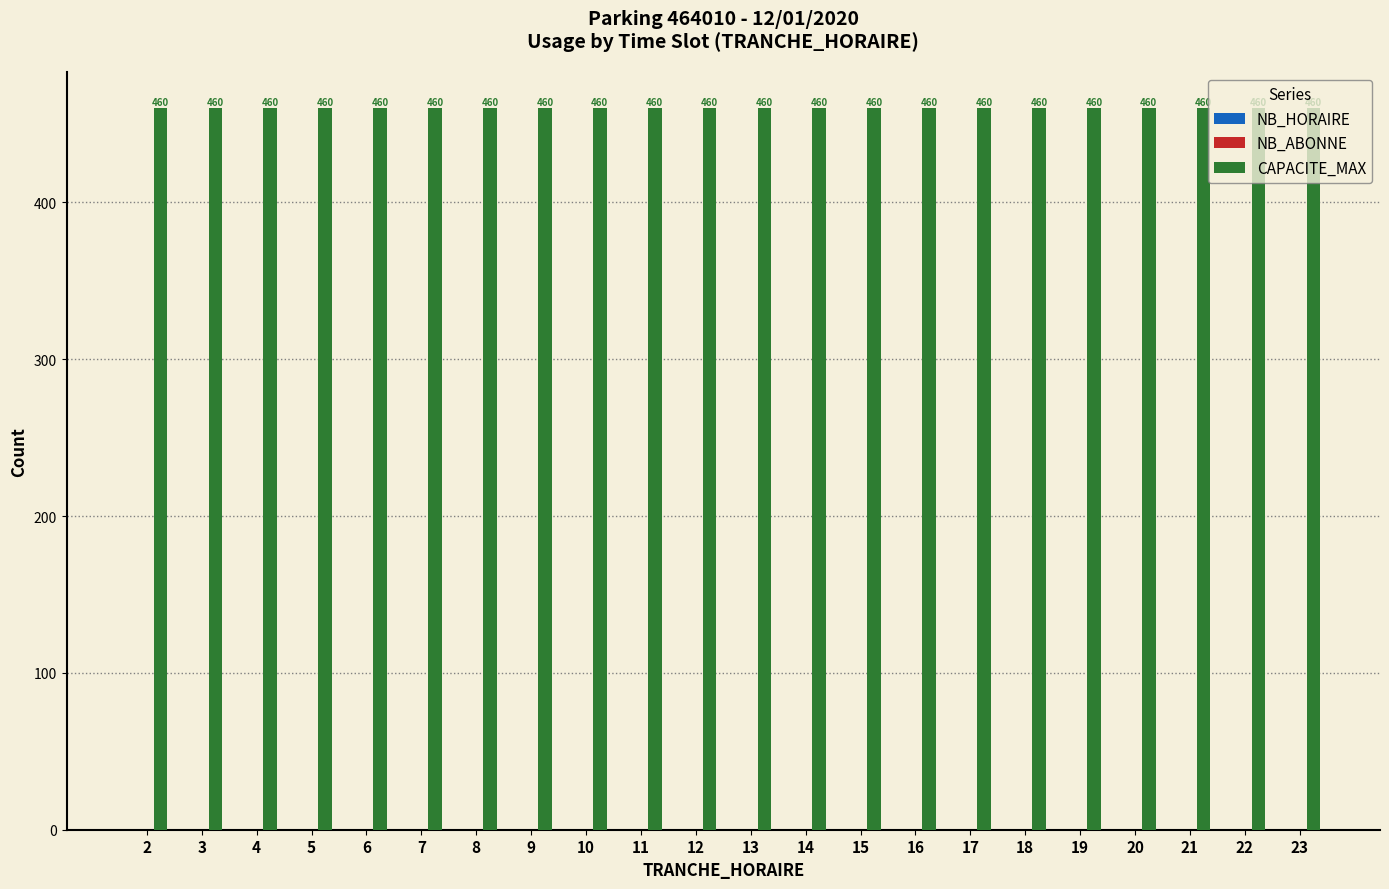

Is the value of NB_HORAIRE at 18 greater than the value of CAPACITE_MAX at 17?

No